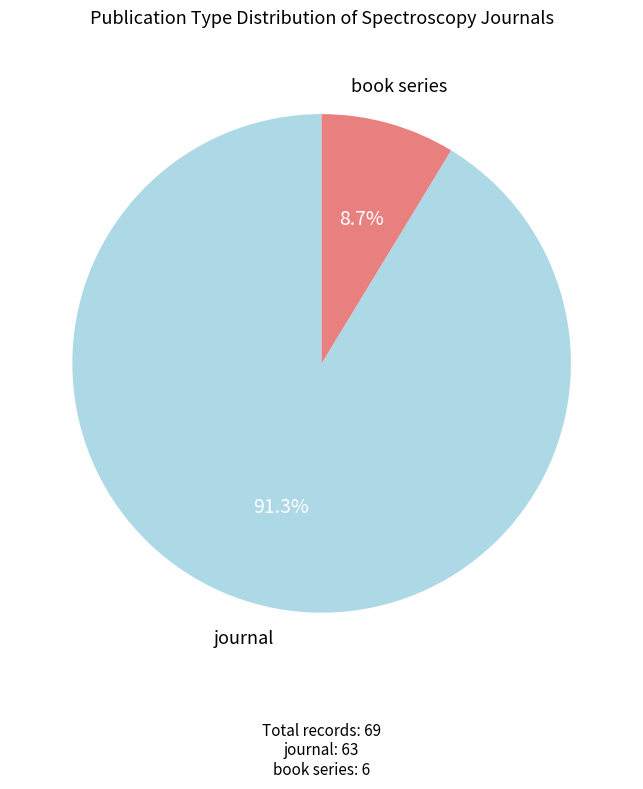

To the nearest percent, what is the average slice percentage?

50%